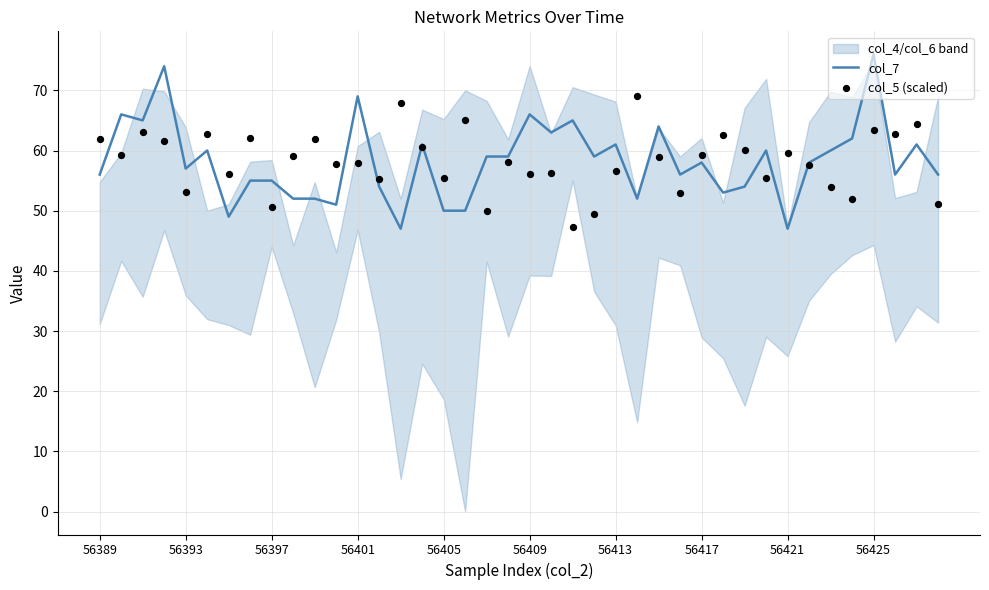

Is it true that col_7 equals 19 at 56409?

False